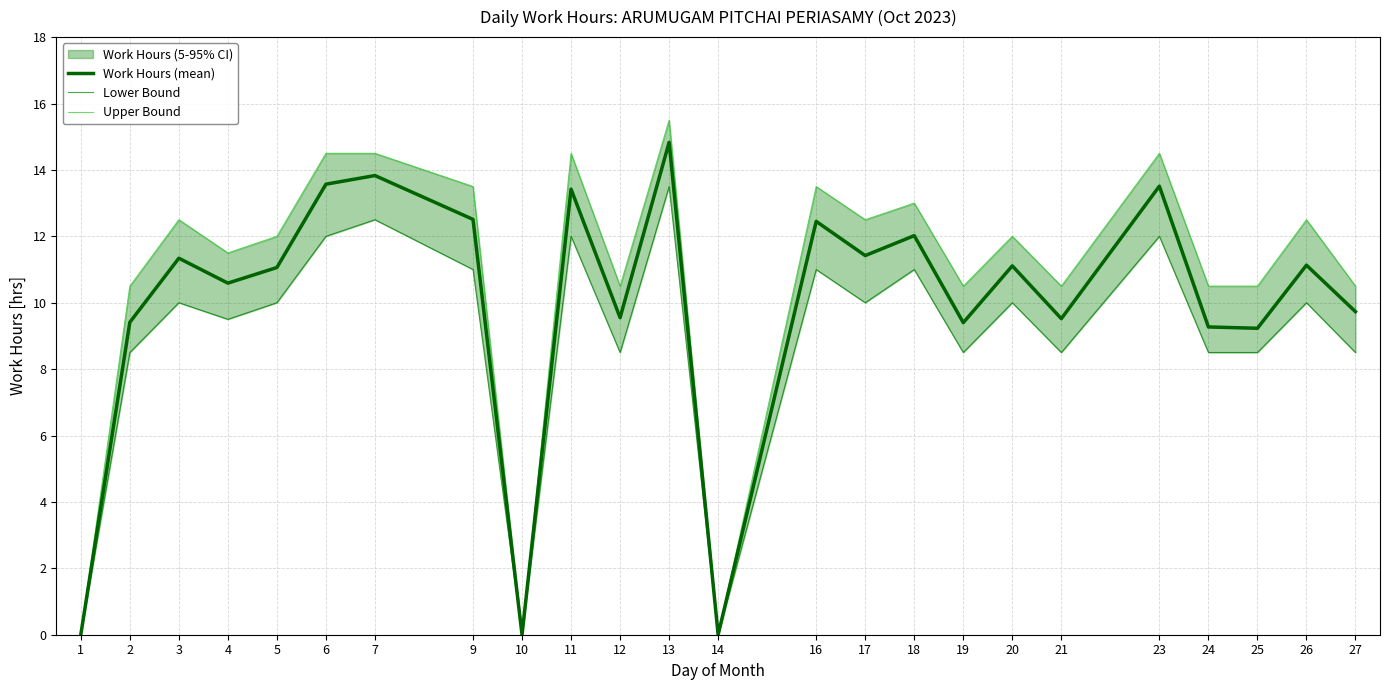

What is the difference between the Lower Bound values at 18 and 21?

2.5